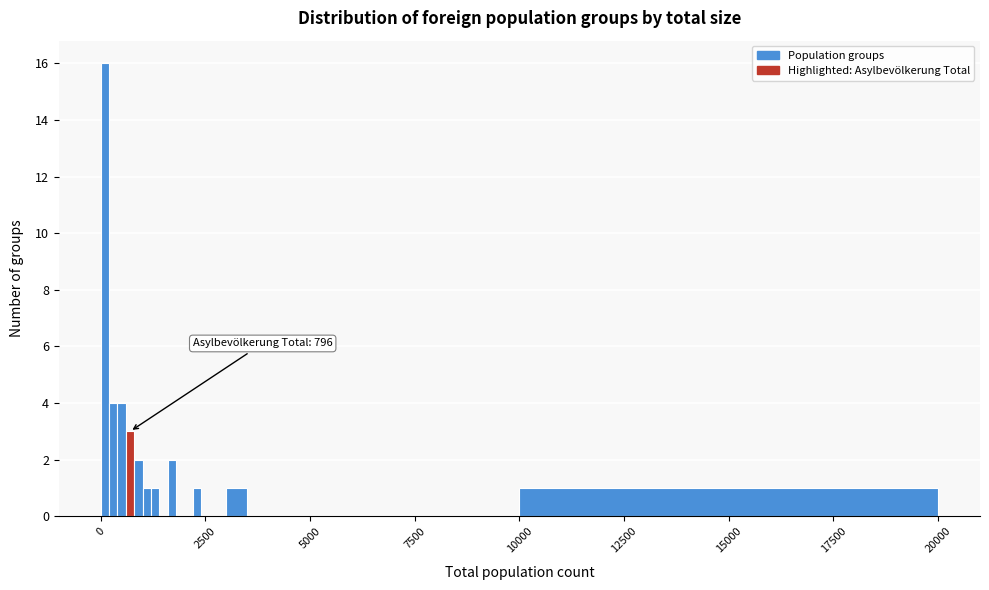

Around what value on the x-axis is the tallest bar? Give the approximate position of its centre, as read against the axis.

0